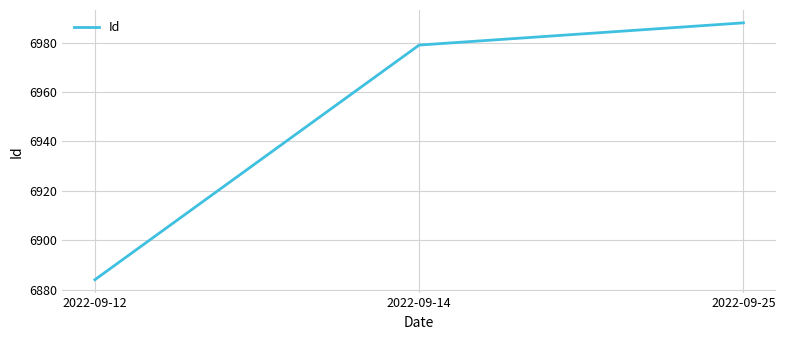

What is the greatest value displayed?

6988